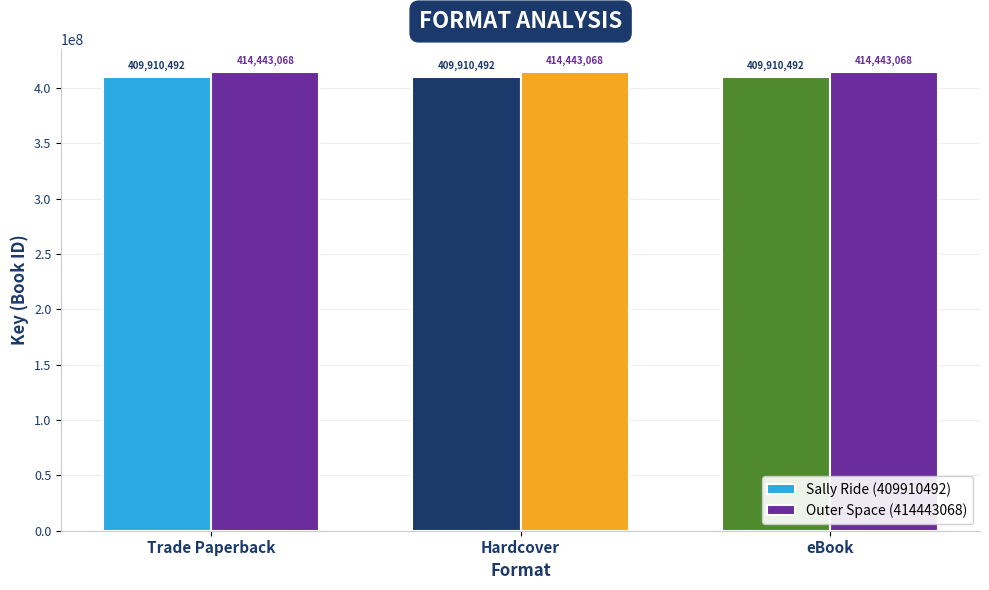

Is the value of Sally Ride (409910492) at Hardcover greater than the value of Outer Space (414443068) at Hardcover?

No